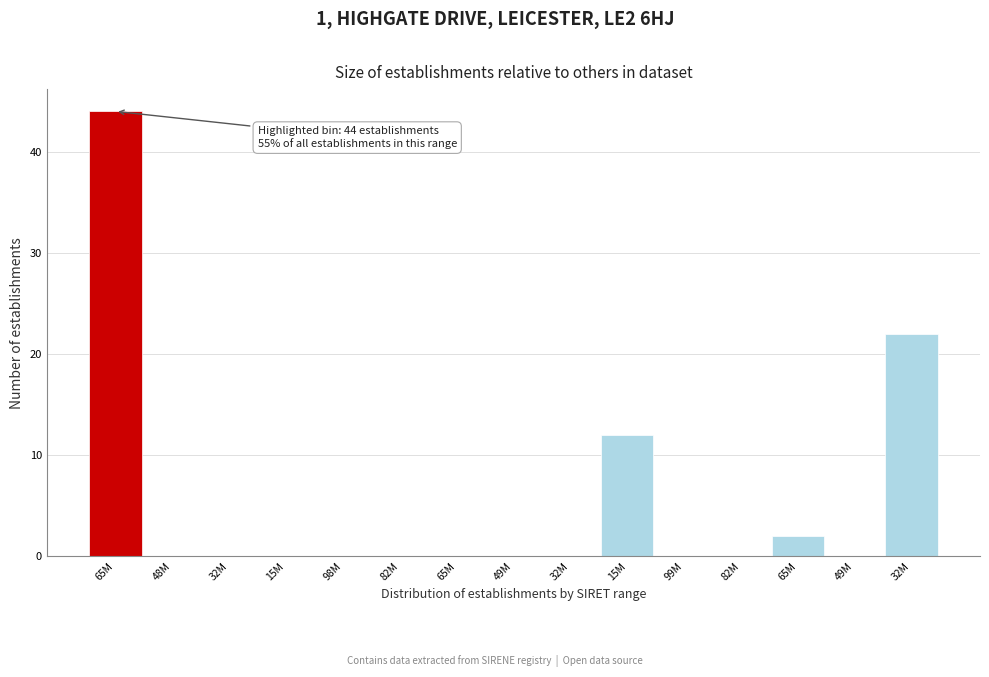

How many distinct data groups are displayed?

1